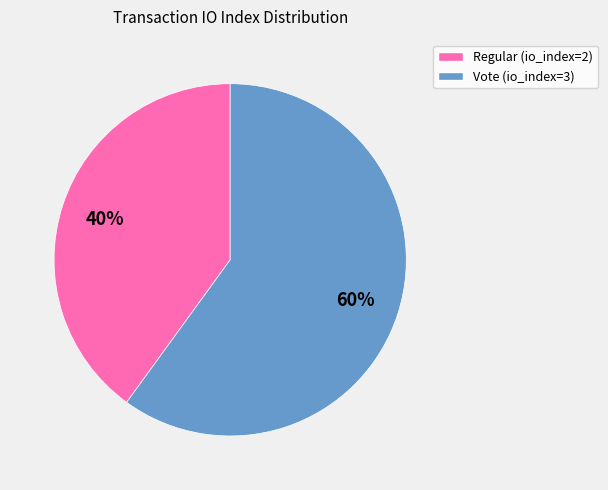

What is the largest slice in the pie chart?

Vote (io_index=3)